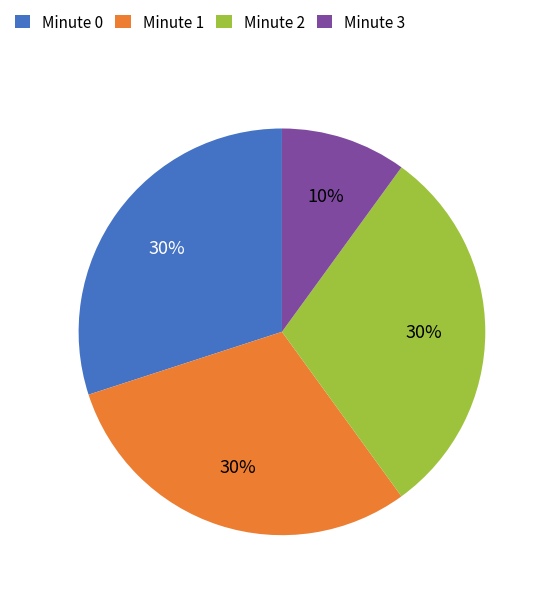

Is the sum of Minute 0 and Minute 1 greater than half?

Yes